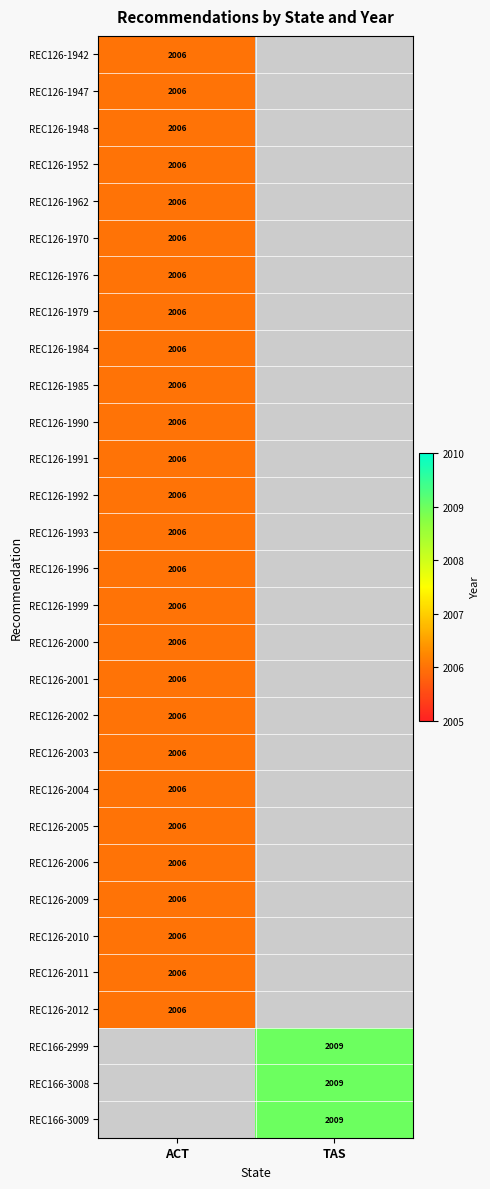

Count the number of categories in the chart.

2